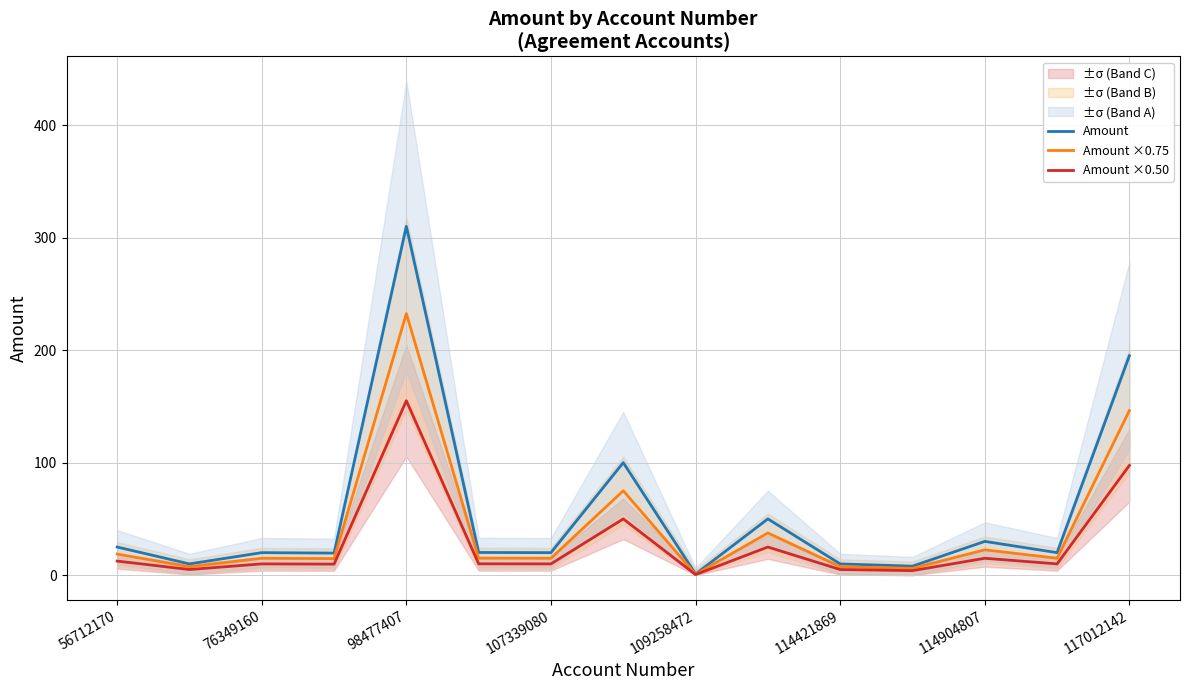

What is the maximum value for Amount ×0.75?

232.5